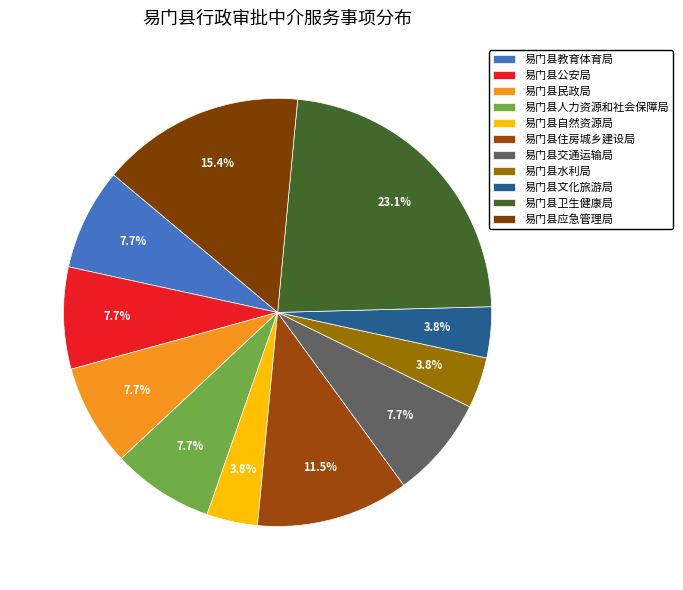

Between 易门县自然资源局 and 易门县水利局, which is larger?

易门县自然资源局